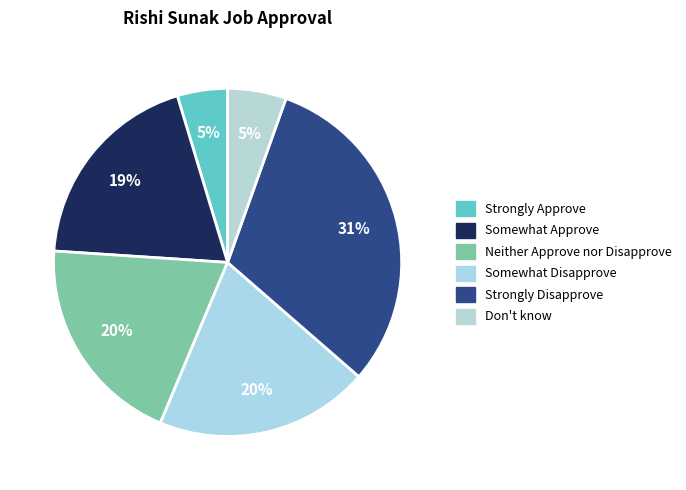

How many slices are in this pie chart?

6